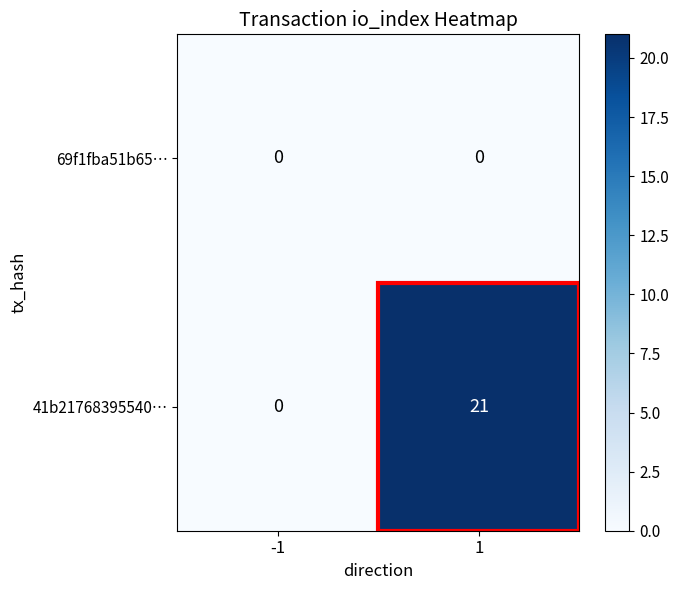

The 41b21768395540… series shows 0 at -1. True or false?

True